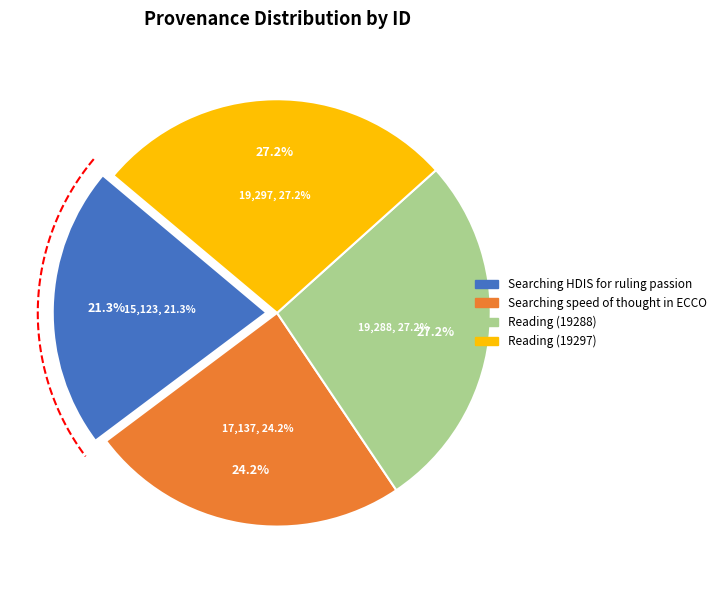

What percentage is the Searching speed of thought in ECCO slice, to the nearest percent?

24%